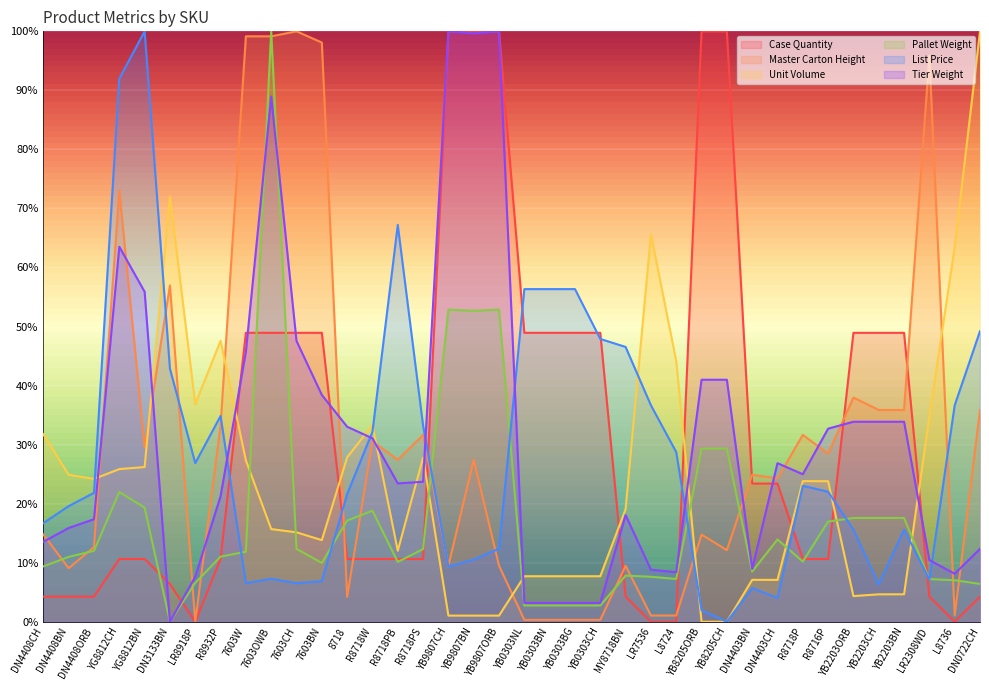

What is the sum of the Case Quantity values at YB2203ORB and R8718P?

0.6